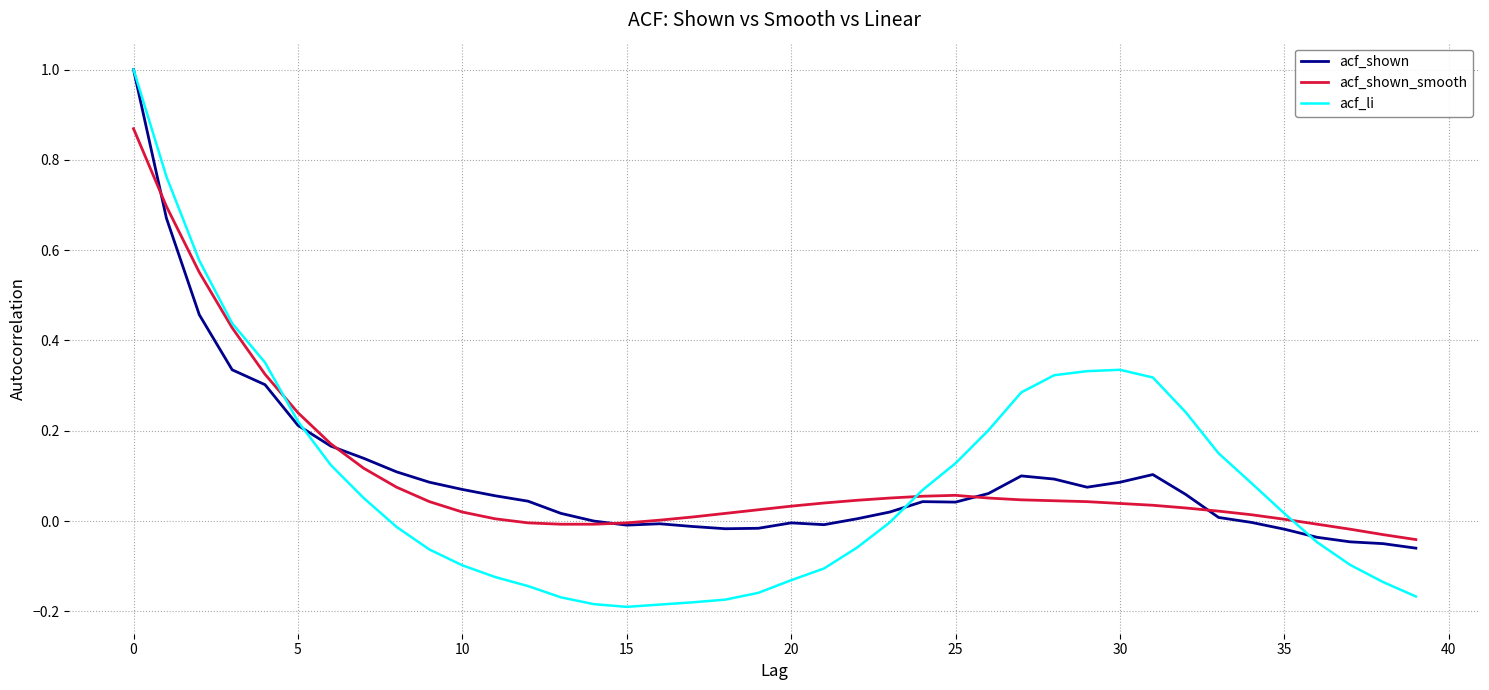

Which series has the widest spread of values?

acf_li